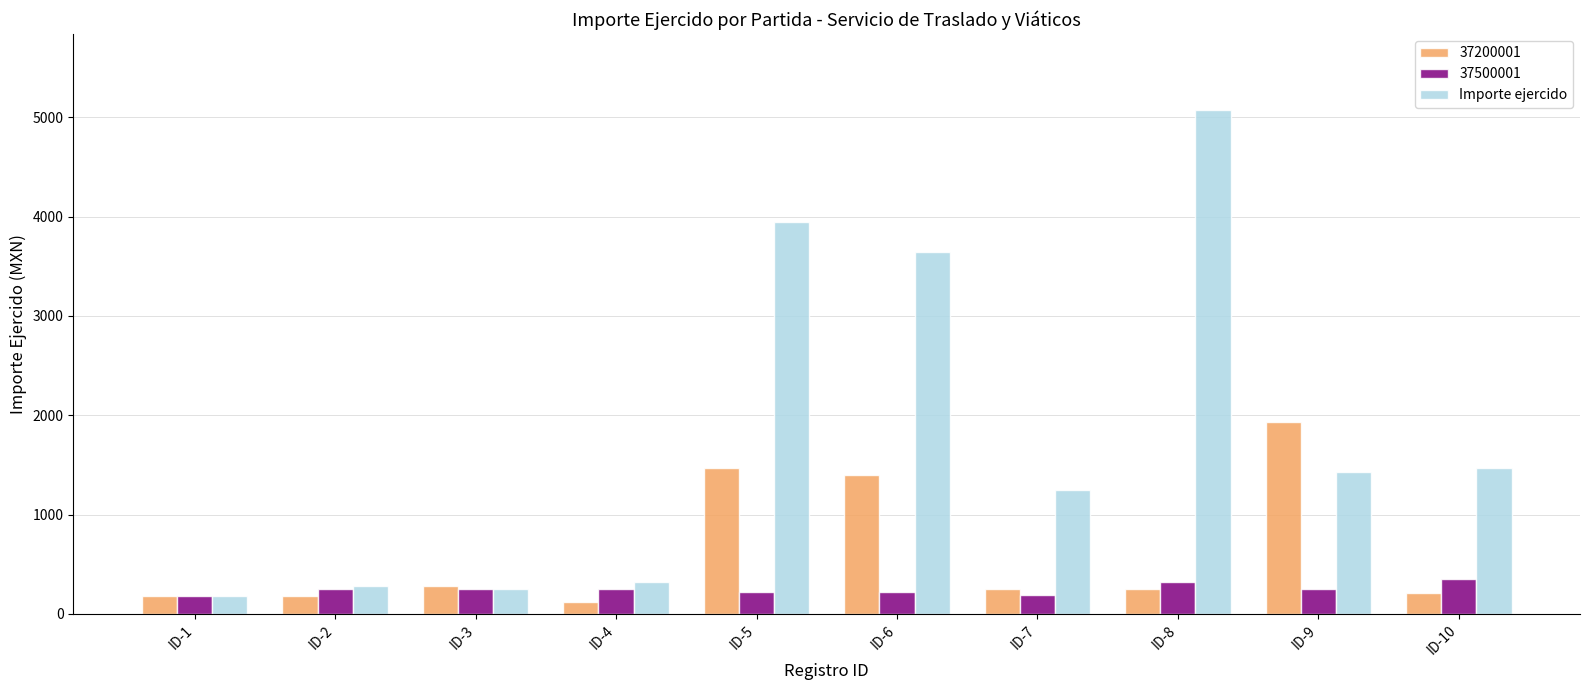

How many values in the 37500001 series are below 250?

4